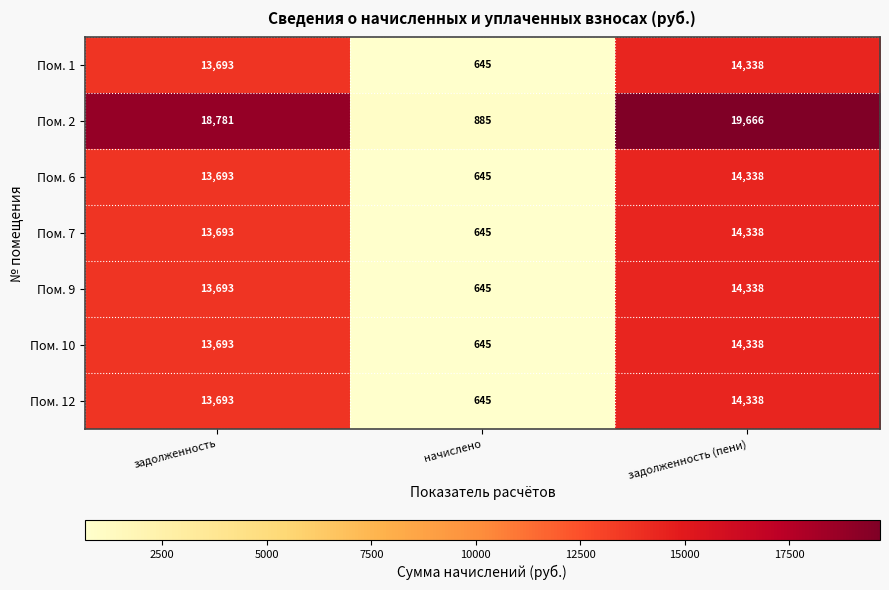

Rank the categories by Пом. 7 value from highest to lowest.

задолженность (пени), задолженность, начислено